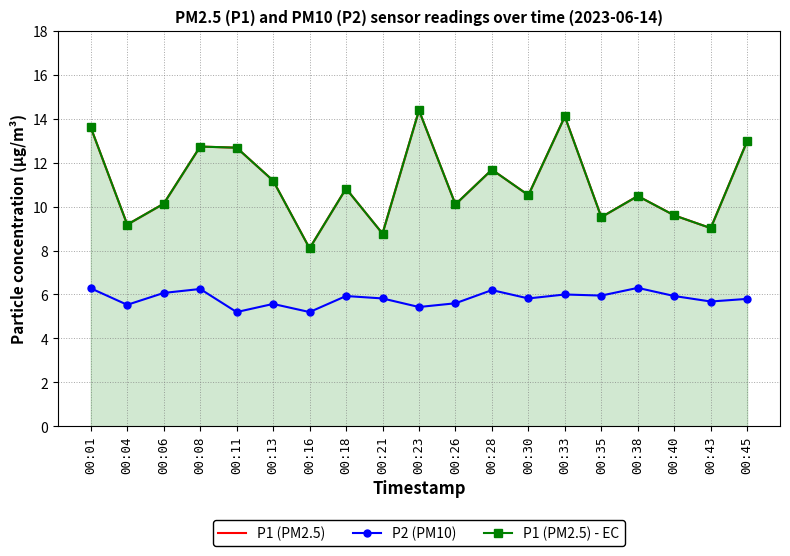

Reading left to right, extract all data points from this chart.

P1 (PM2.5): 13.6	9.2	10.1	12.7	12.7	11.2	8.1	10.8	8.8	14.4	10.1	11.7	10.5	14.1	9.5	10.5	9.6	9.0	13.0
P2 (PM10): 6.3	5.5	6.1	6.2	5.2	5.6	5.2	5.9	5.8	5.4	5.6	6.2	5.8	6.0	6.0	6.3	5.9	5.7	5.8
P1 (PM2.5) - EC: 13.6	9.2	10.1	12.7	12.7	11.2	8.1	10.8	8.8	14.4	10.1	11.7	10.5	14.1	9.5	10.5	9.6	9.0	13.0